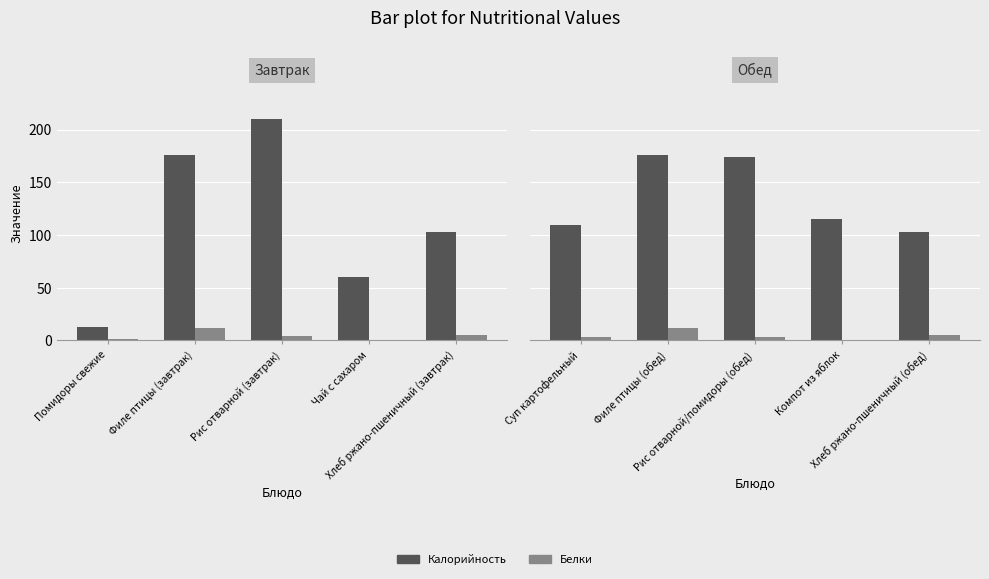

Between Хлеб ржано-пшеничный (обед) and Рис отварной/помидоры (обед), which is larger?

Рис отварной/помидоры (обед)